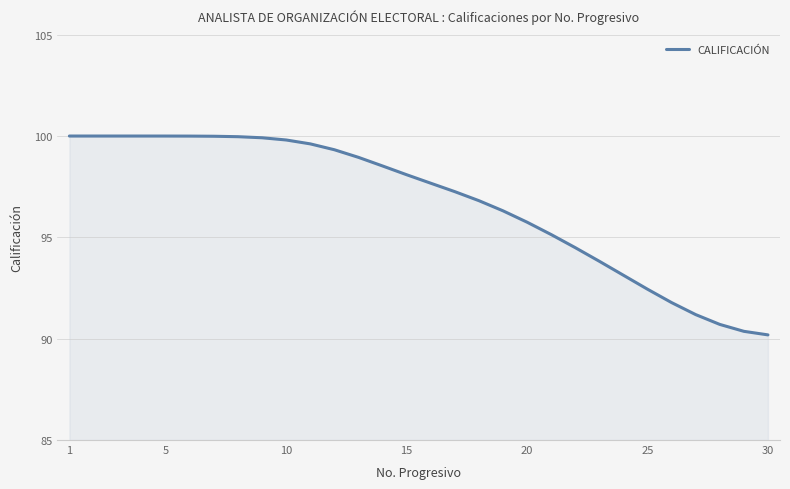

What is the difference between the maximum and minimum values?

9.8